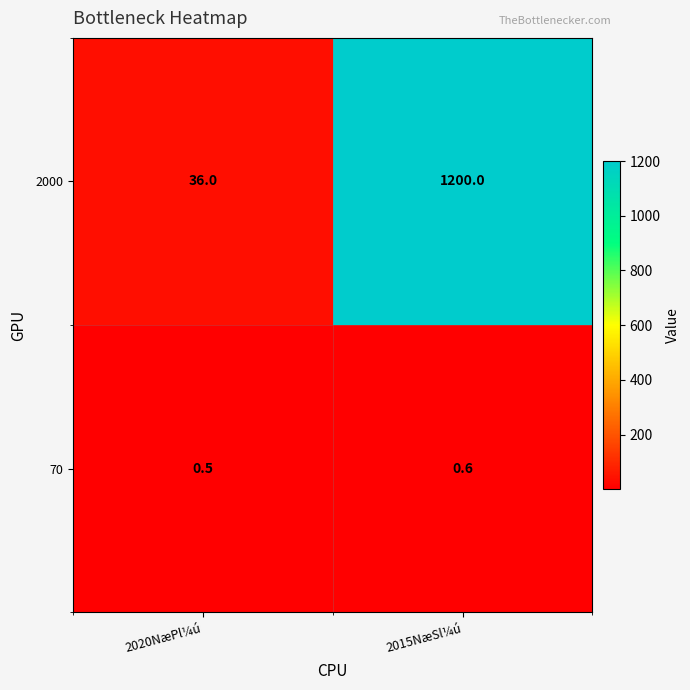

How many series are shown in this chart?

2